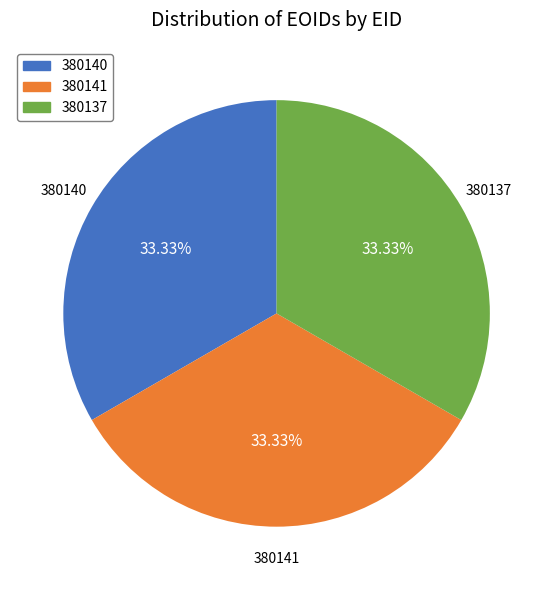

Approximately how many times larger is the value at 380140 compared to 380137?

1.0